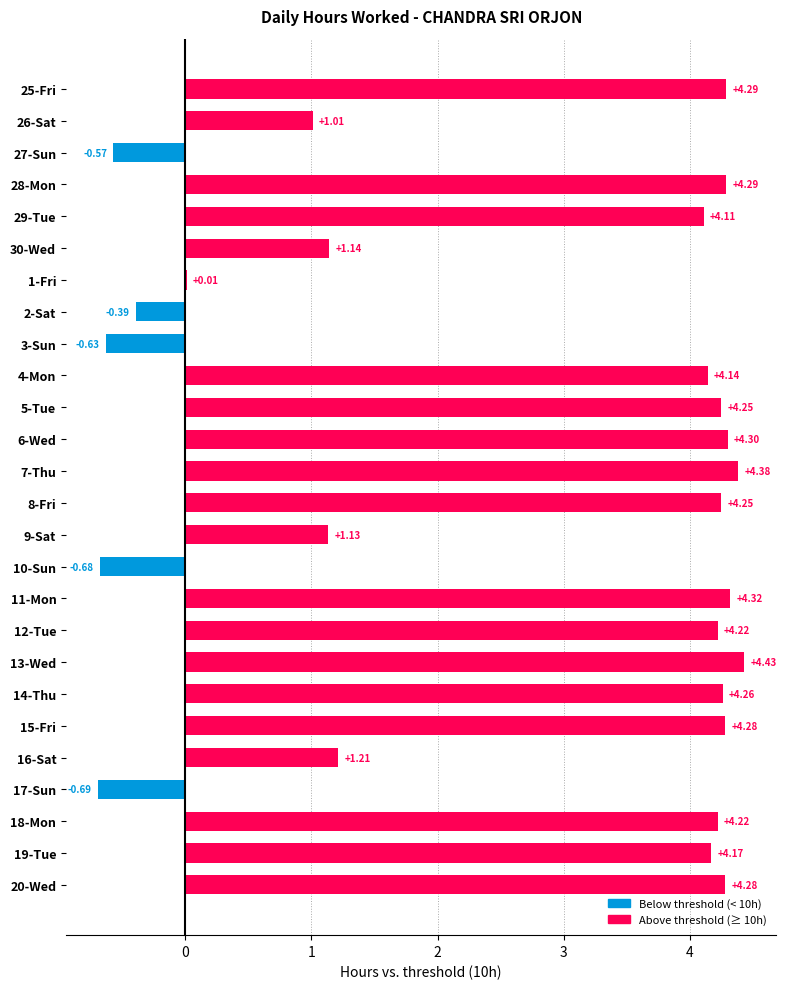

What is the sum of all values?

69.7